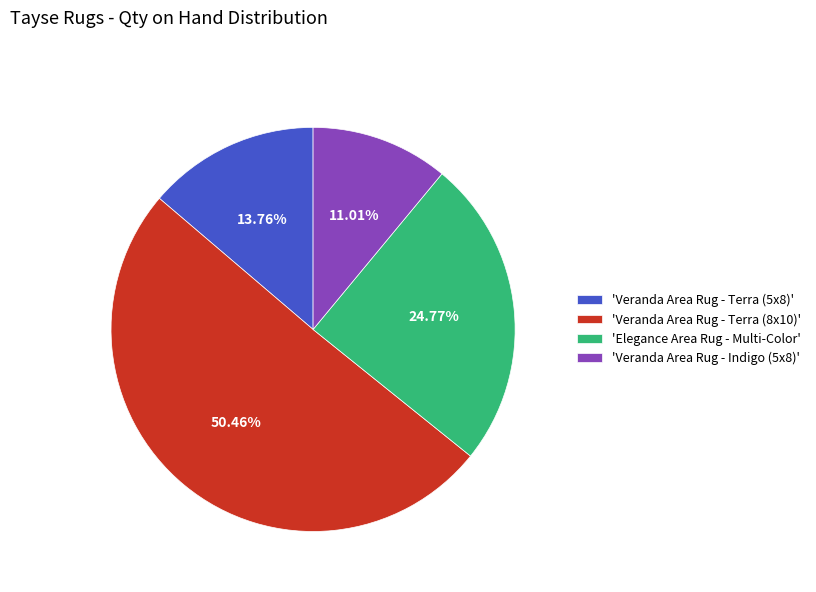

Approximately how many times larger is the value at 'Veranda Area Rug - Indigo (5x8)' compared to 'Veranda Area Rug - Terra (5x8)'?

0.8